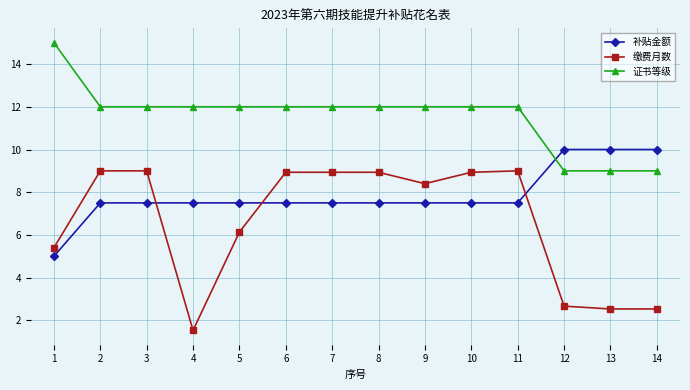

Reading left to right, transcribe all the data shown in this chart.

补贴金额: 5.0	7.5	7.5	7.5	7.5	7.5	7.5	7.5	7.5	7.5	7.5	10.0	10.0	10.0
缴费月数: 5.4	9.0	9.0	1.5	6.1	8.9	8.9	8.9	8.4	8.9	9.0	2.7	2.5	2.5
证书等级: 15.0	12.0	12.0	12.0	12.0	12.0	12.0	12.0	12.0	12.0	12.0	9.0	9.0	9.0